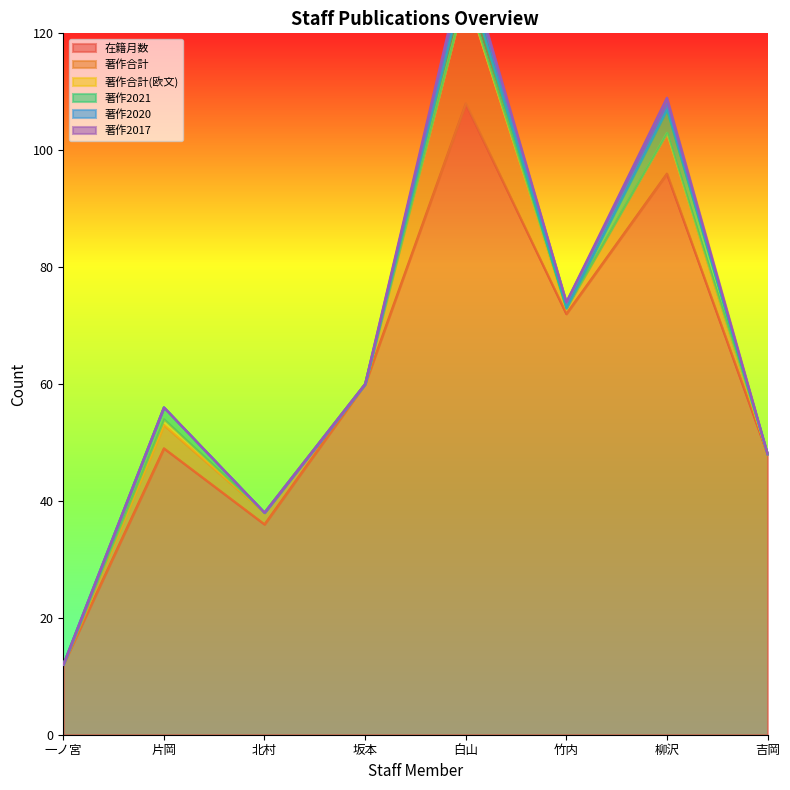

The 在籍月数 series shows 12 at 一ノ宮. True or false?

True